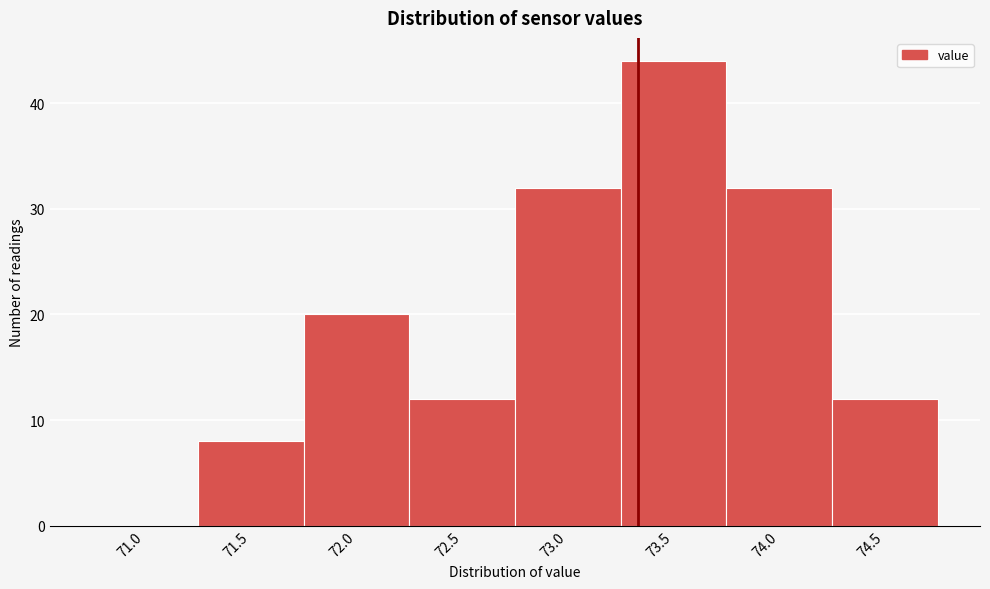

Reading left to right, transcribe all the data shown in this chart.

71.0=0	71.5=8	72.0=20	72.5=12	73.0=32	73.5=44	74.0=32	74.5=12